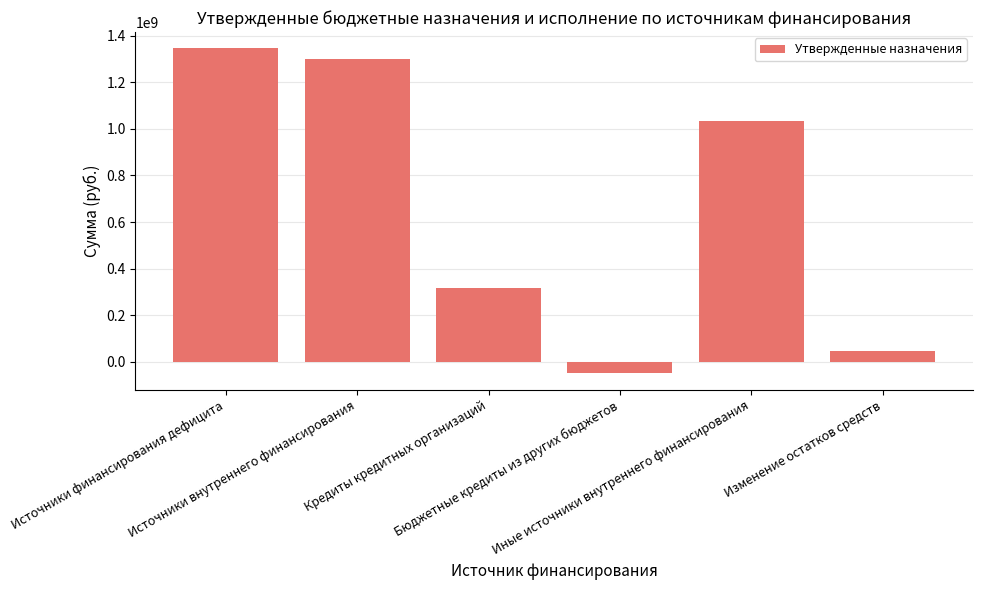

List the labels in order of value, smallest first.

Бюджетные кредиты из других бюджетов, Изменение остатков средств, Кредиты кредитных организаций, Иные источники внутреннего финансирования, Источники внутреннего финансирования, Источники финансирования дефицита